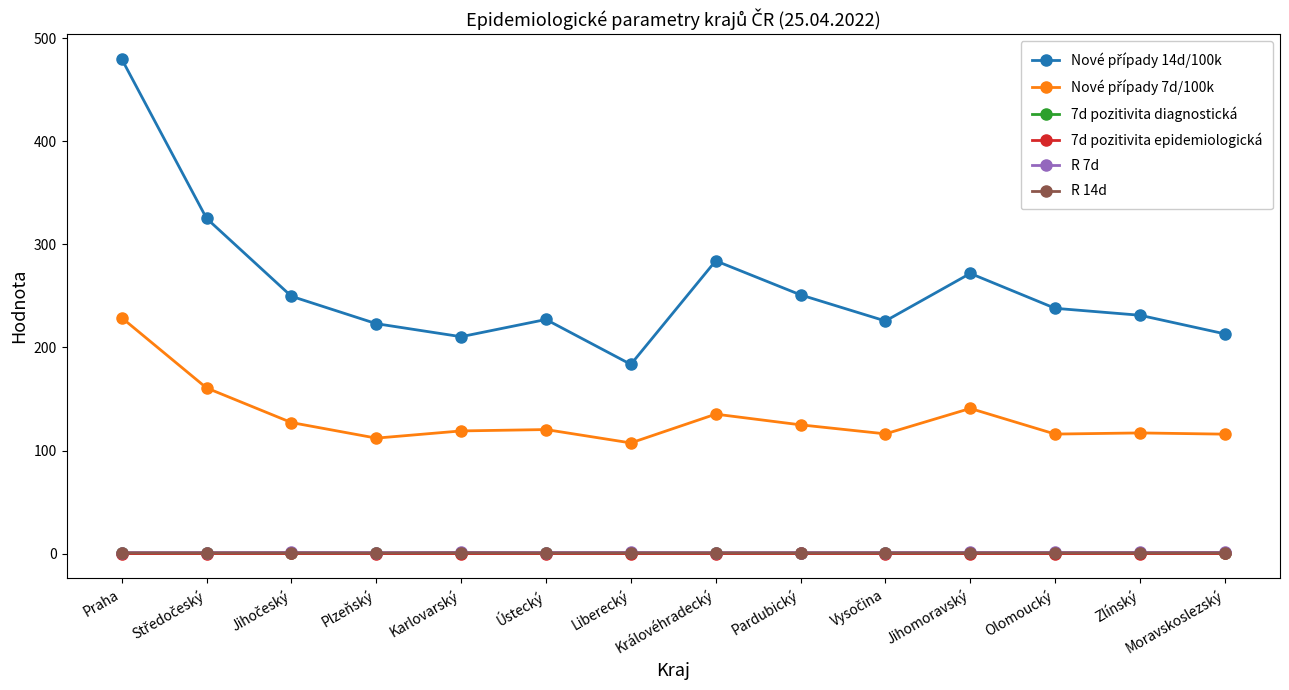

What is the label of the 1st point from the left?

Praha